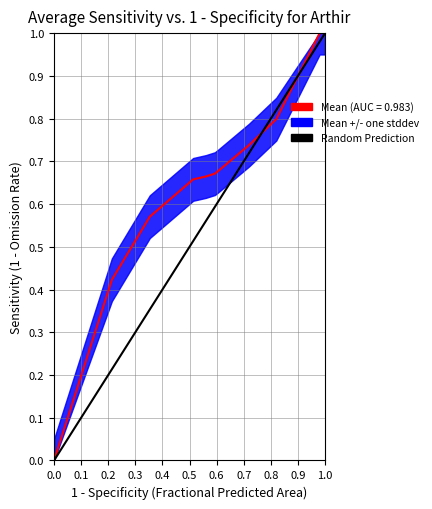

What is the greatest value displayed?

1